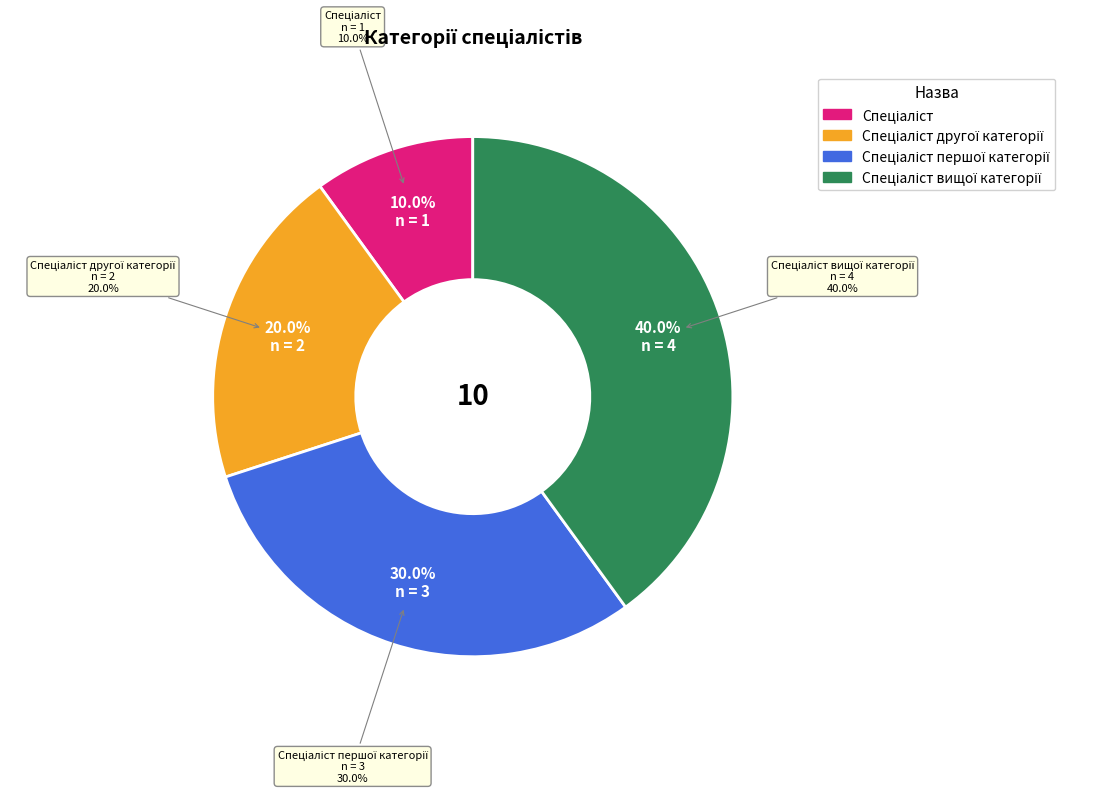

Which slice is the smallest?

Спеціаліст